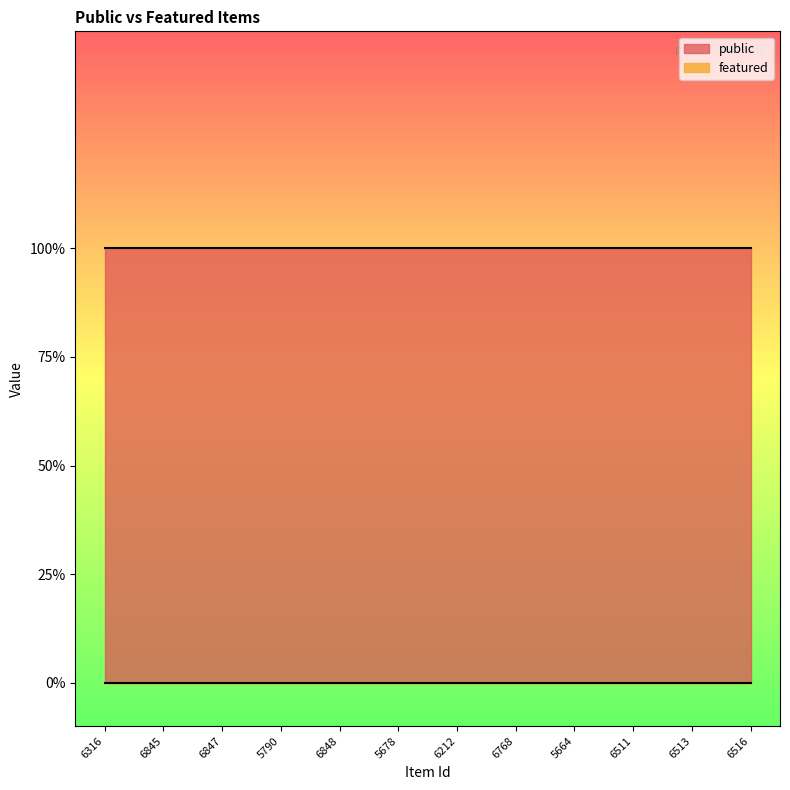

At 5790, list the series in order from smallest to largest.

featured, public